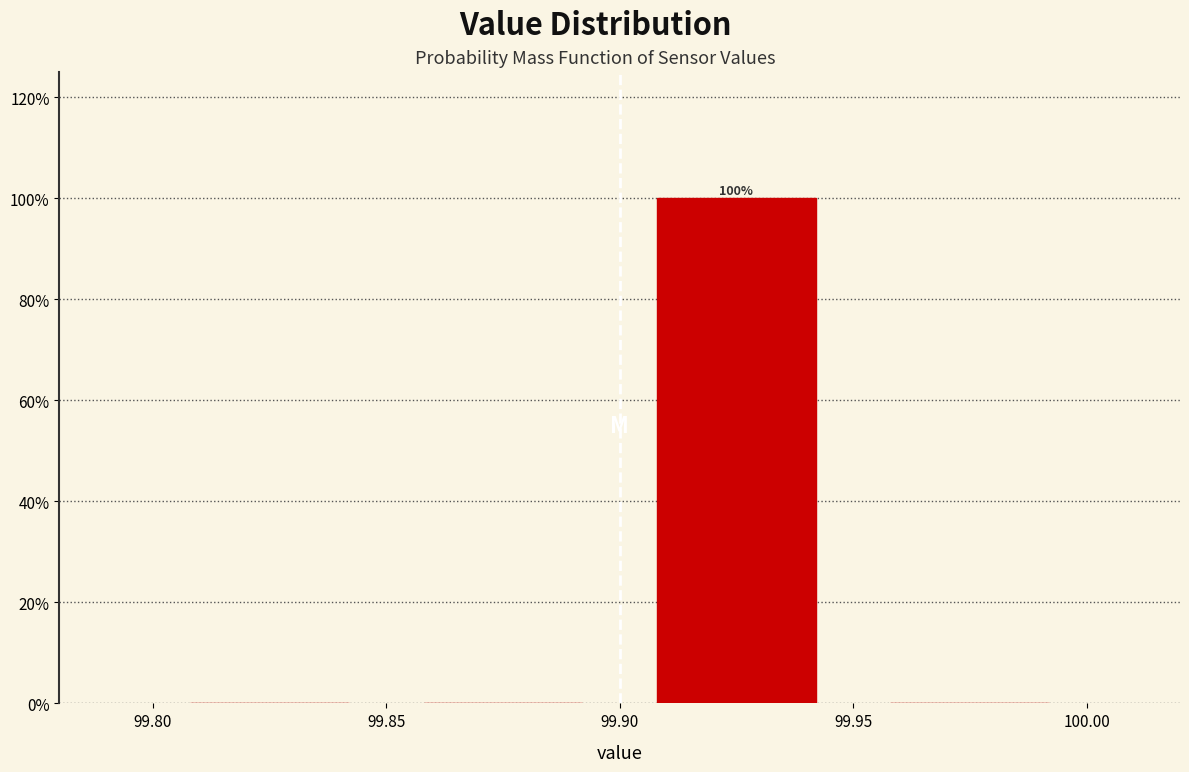

Which range on the x-axis has the tallest bar?

99.90 to 99.95